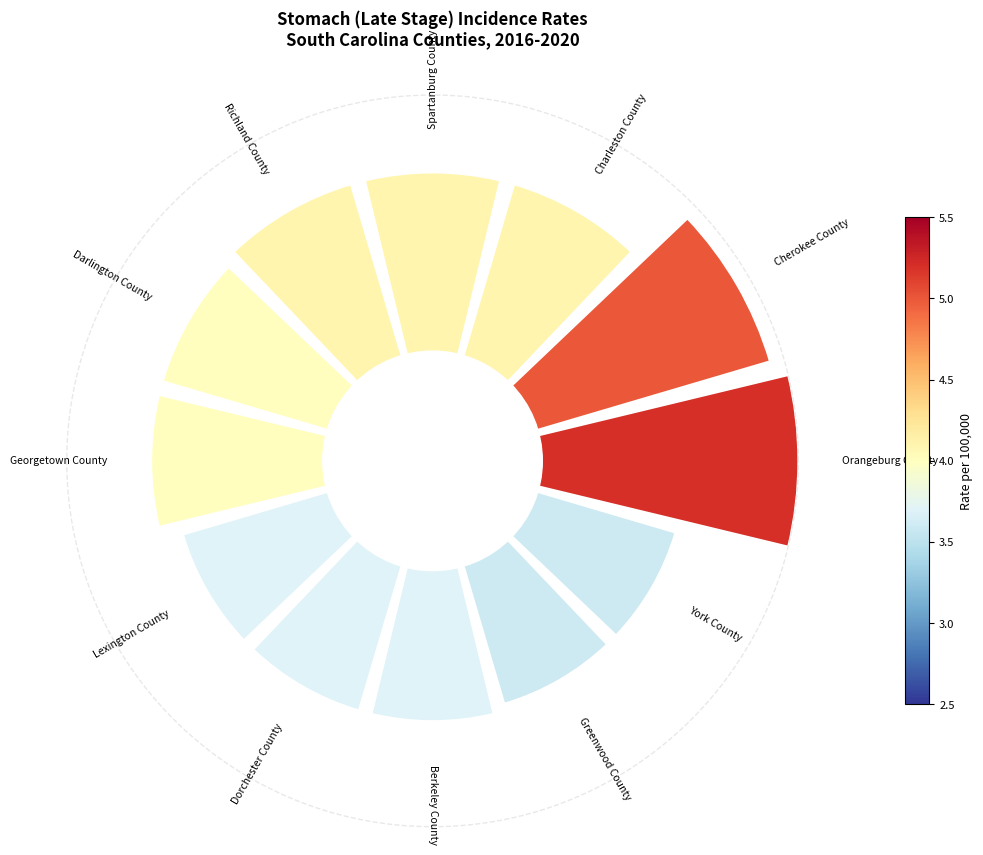

To the nearest percent, what is the difference between the largest and smallest slice percentages?

3%